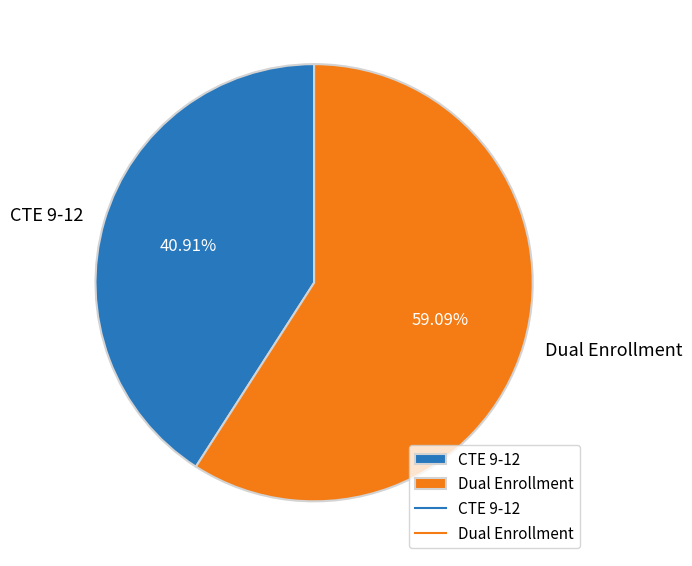

Which slice is the smallest?

CTE 9-12